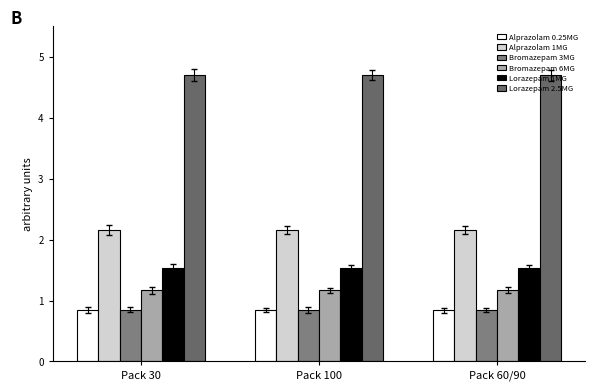

What are all the series names shown in the legend?

Alprazolam 0.25MG, Alprazolam 1MG, Bromazepam 3MG, Bromazepam 6MG, Lorazepam 1MG, Lorazepam 2.5MG